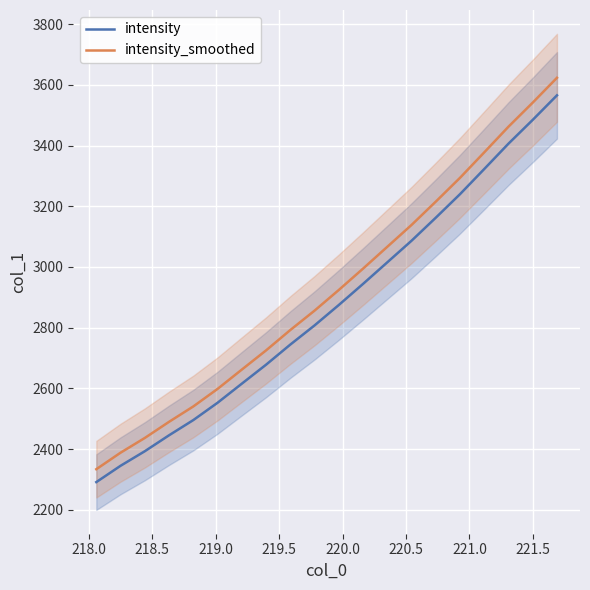

True or false: intensity and intensity_smoothed cross at least once.

False